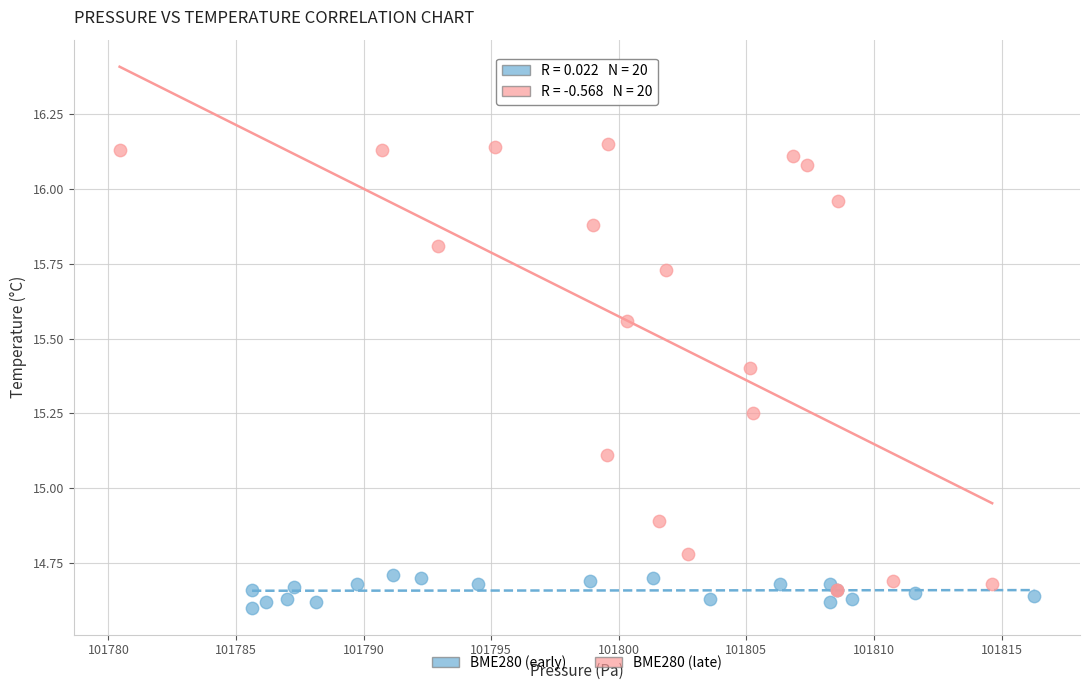

What are all the series names shown in the legend?

BME280 (early), BME280 (late)